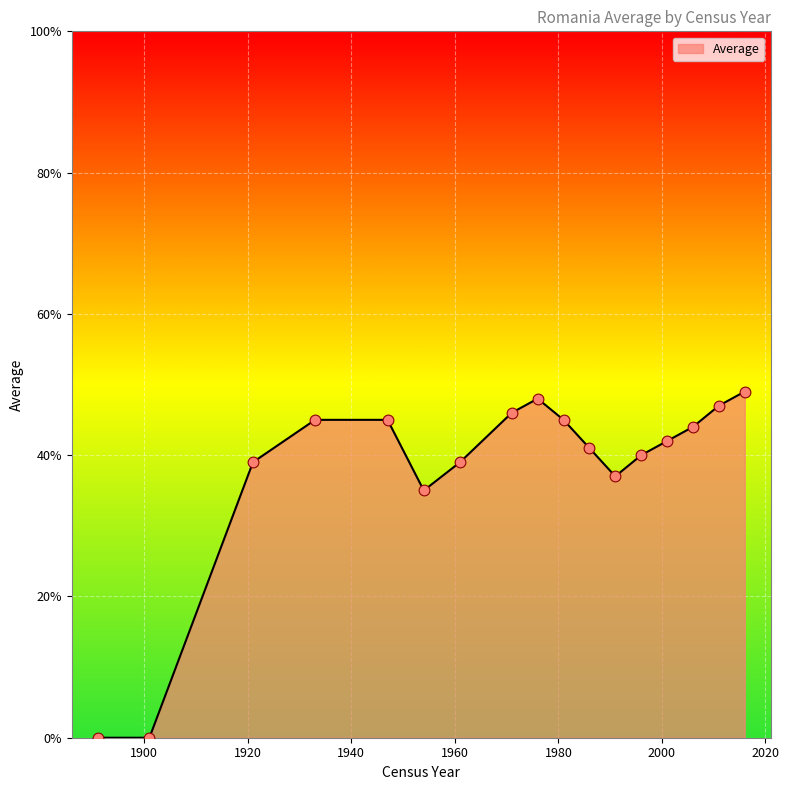

What is the maximum value shown in the chart?

49